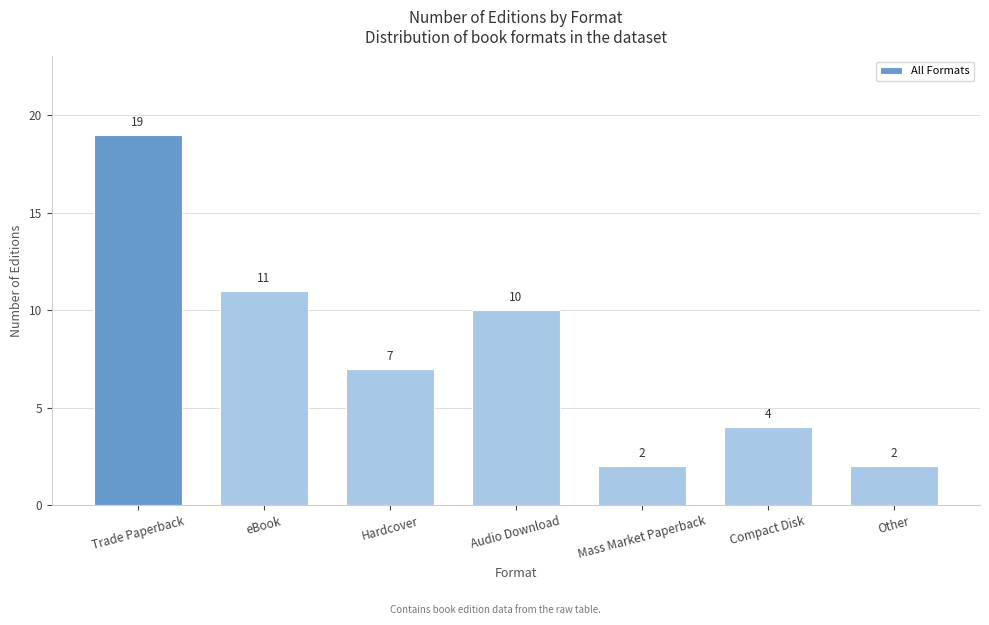

Reading right to left, extract all data points from this chart.

Other=2	Compact Disk=4	Mass Market Paperback=2	Audio Download=10	Hardcover=7	eBook=11	Trade Paperback=19